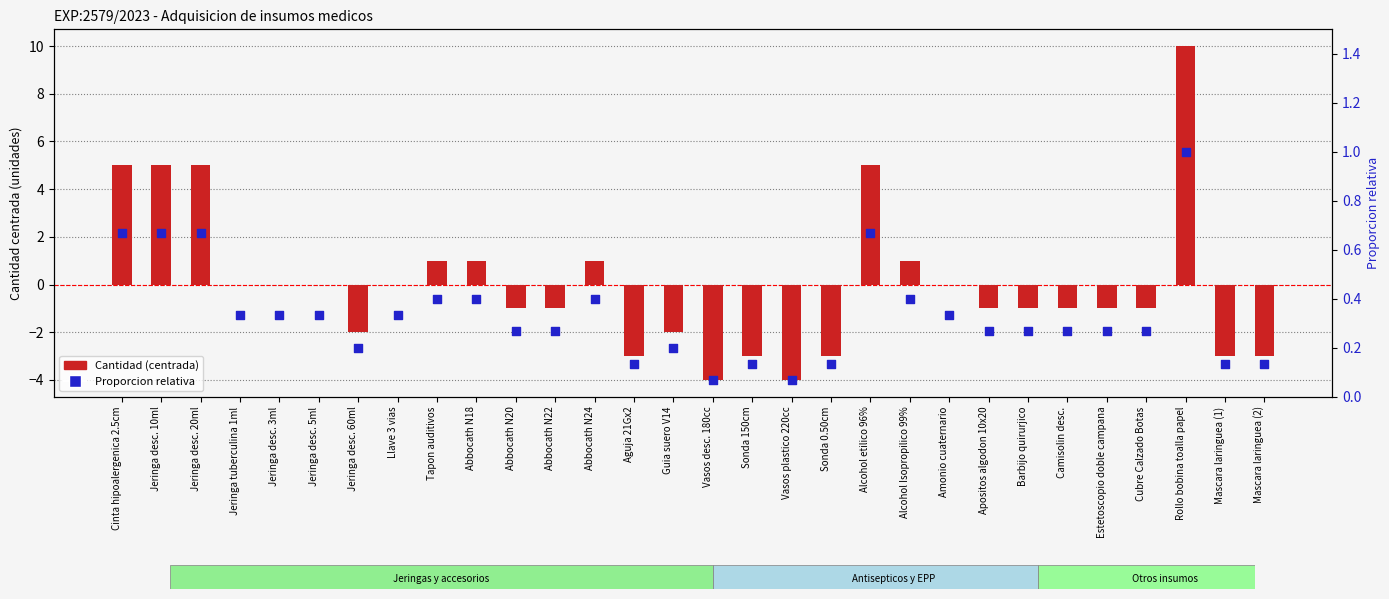

What are all the series names shown in the legend?

Cantidad (centrada), Proporcion relativa